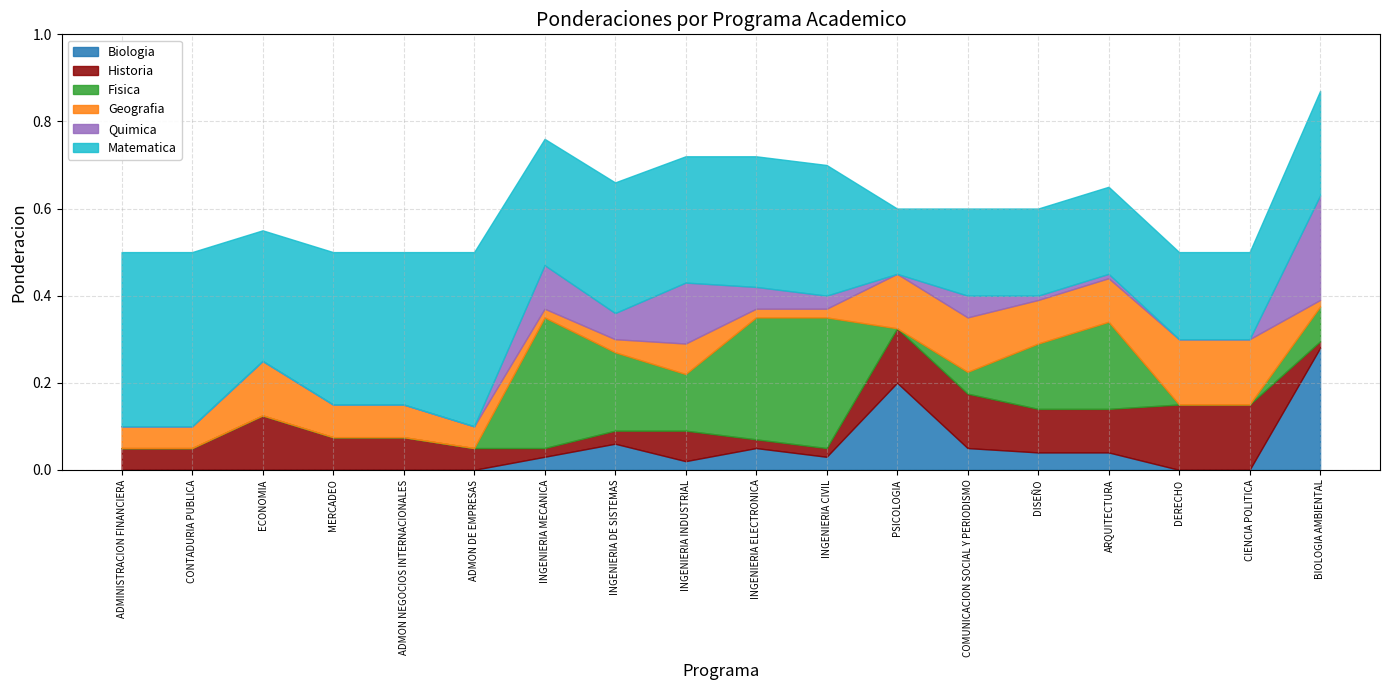

Between ADMON NEGOCIOS INTERNACIONALES and CIENCIA POLITICA, which series saw the biggest shift?

Matematica